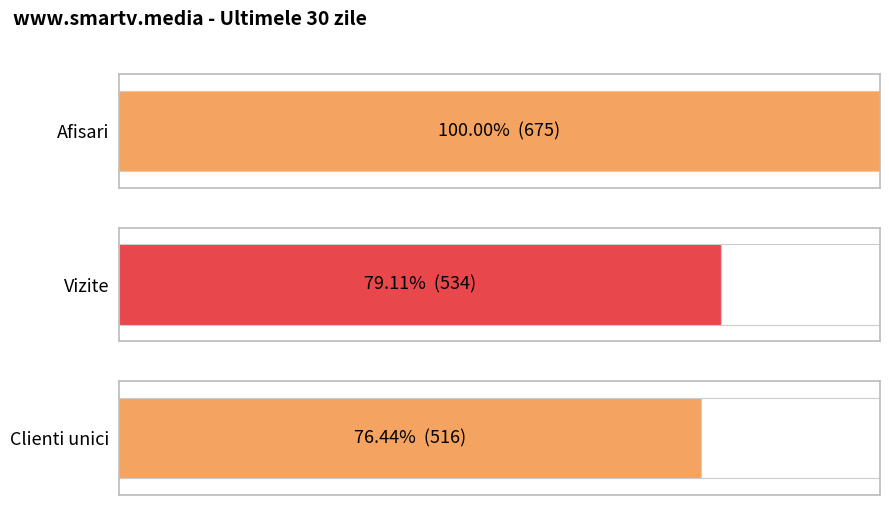

Rank the series by their maximum value, from highest to lowest.

Afisari, Vizite, Clienti unici